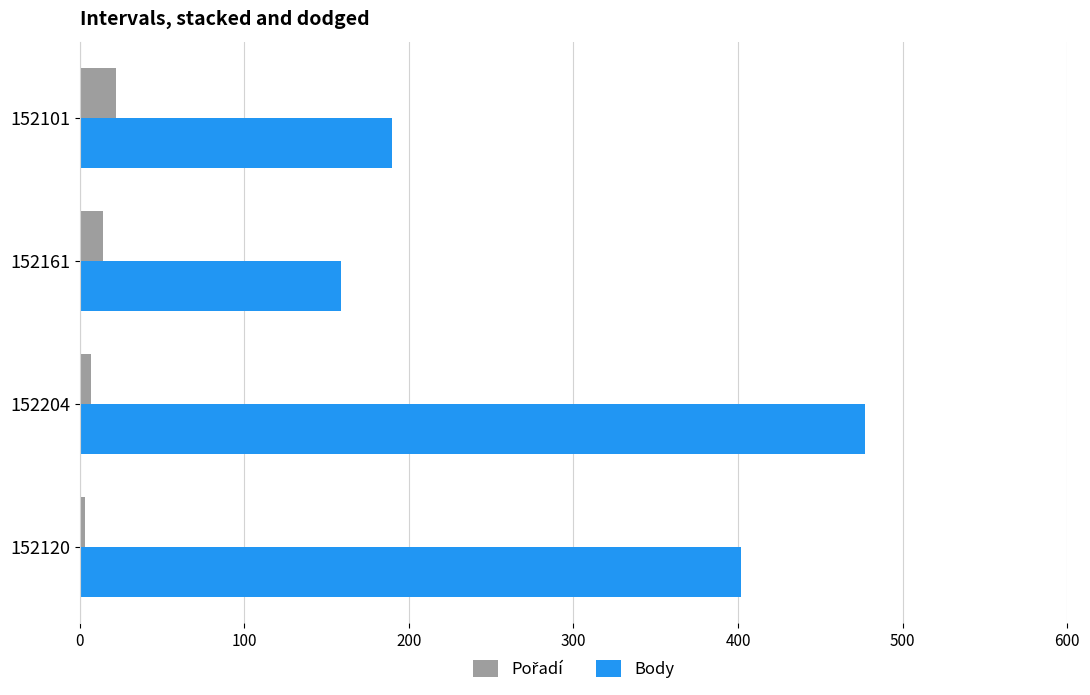

Which category has the highest value in the Body series?

152204